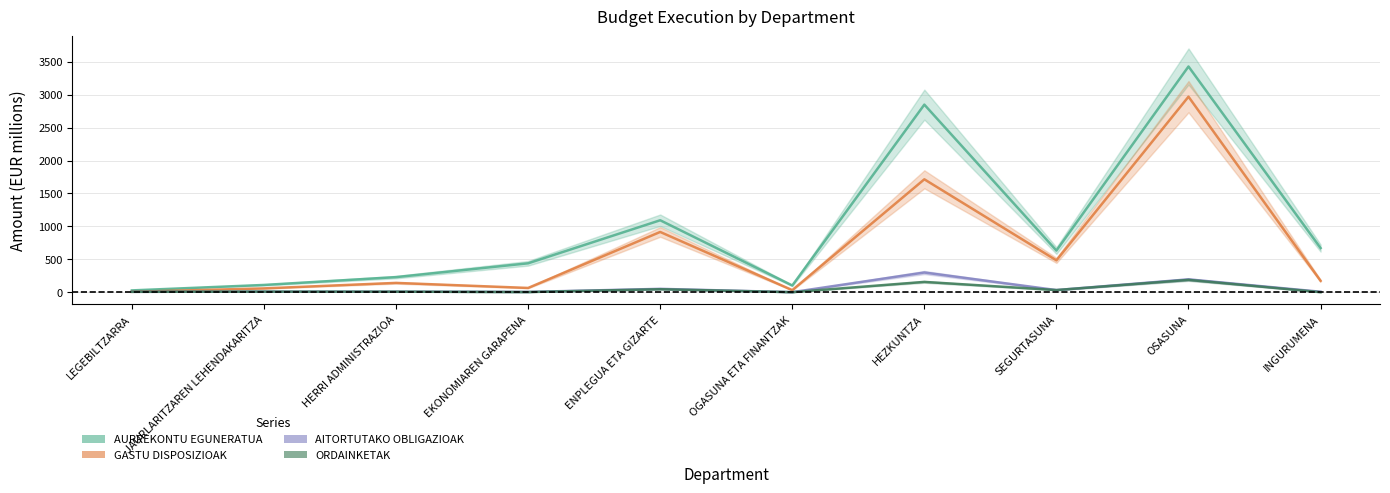

Is the value of AURREKONTU EGUNERATUA at INGURUMENA greater than the value of GASTU DISPOSIZIOAK at EKONOMIAREN GARAPENA?

Yes